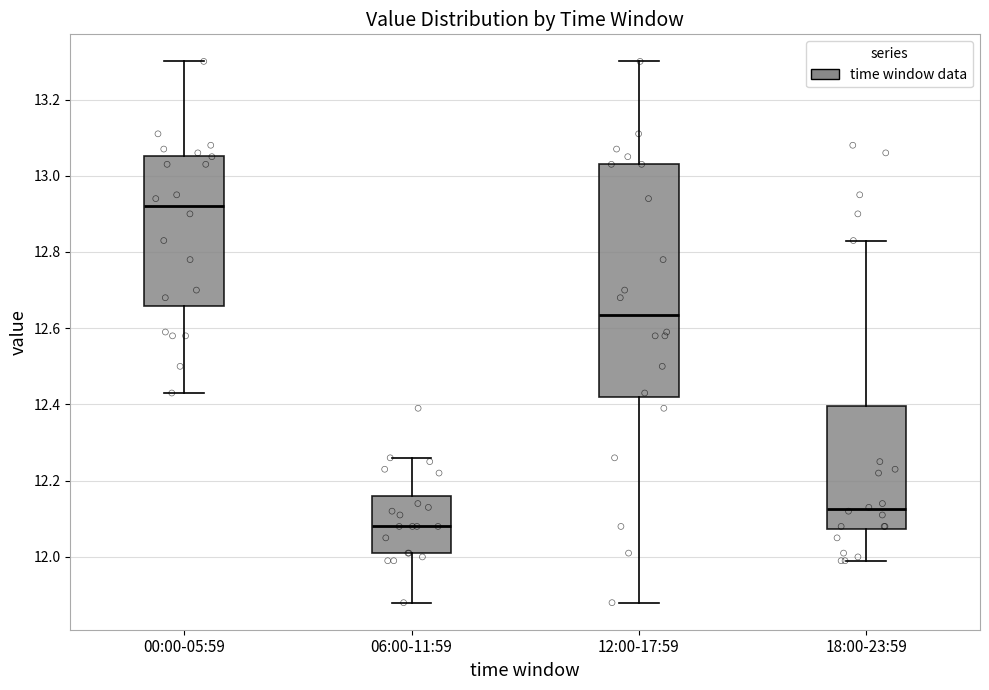

Where does the median line of the box for 06:00-11:59 sit on the y-axis? The values are not printed on the chart, so give them approximately, as read against the axis.

12.08